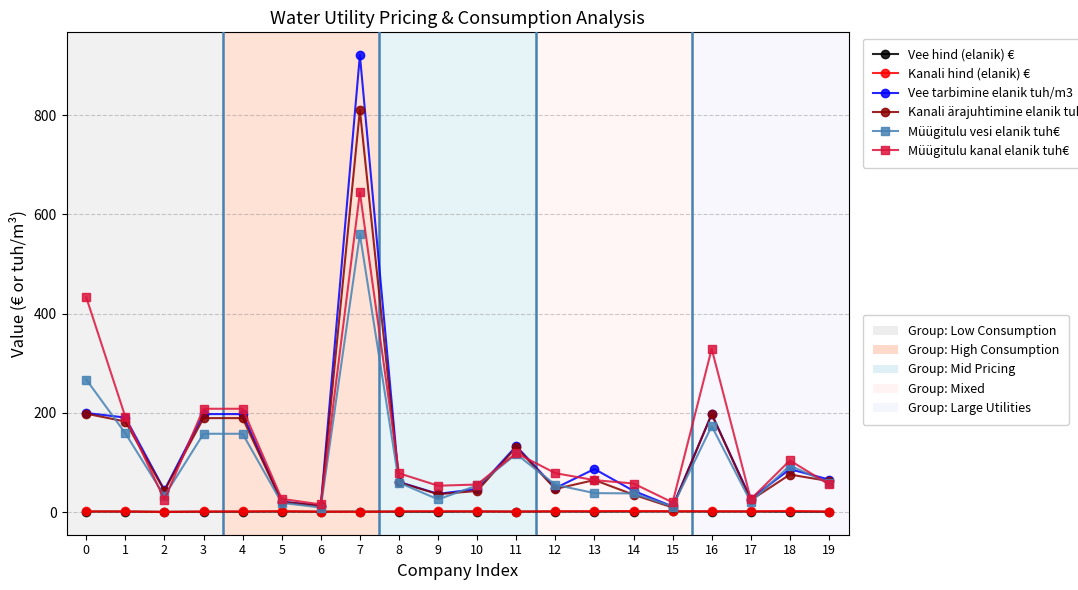

What is the greatest value displayed?

920.9